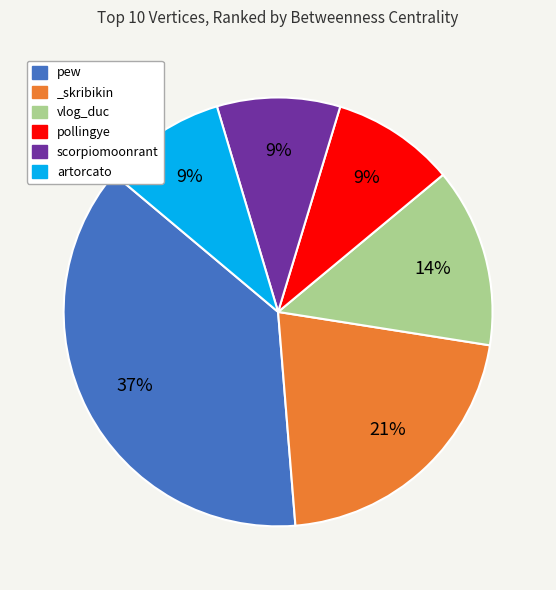

Is it true that _skribikin is 21% of the pie?

True